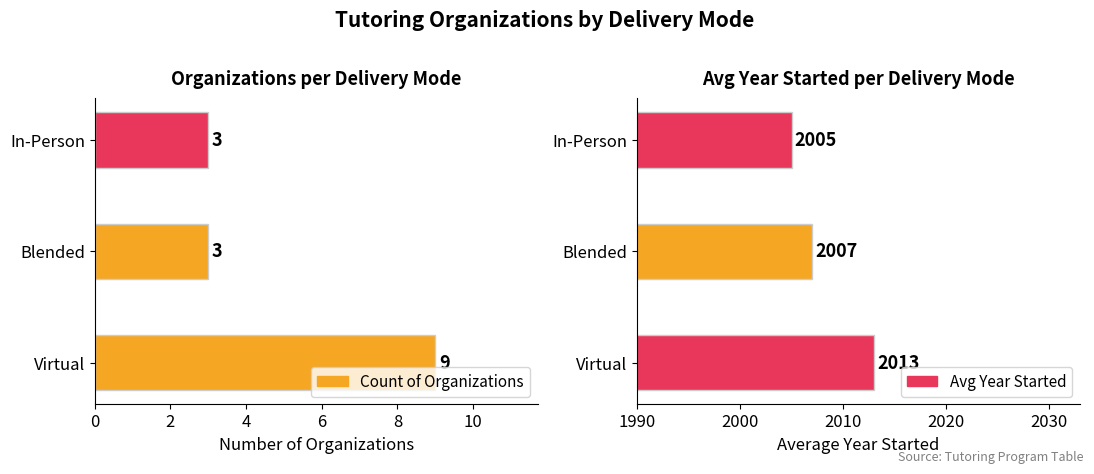

Between Virtual and In-Person, which series saw the biggest shift?

Avg Year Started